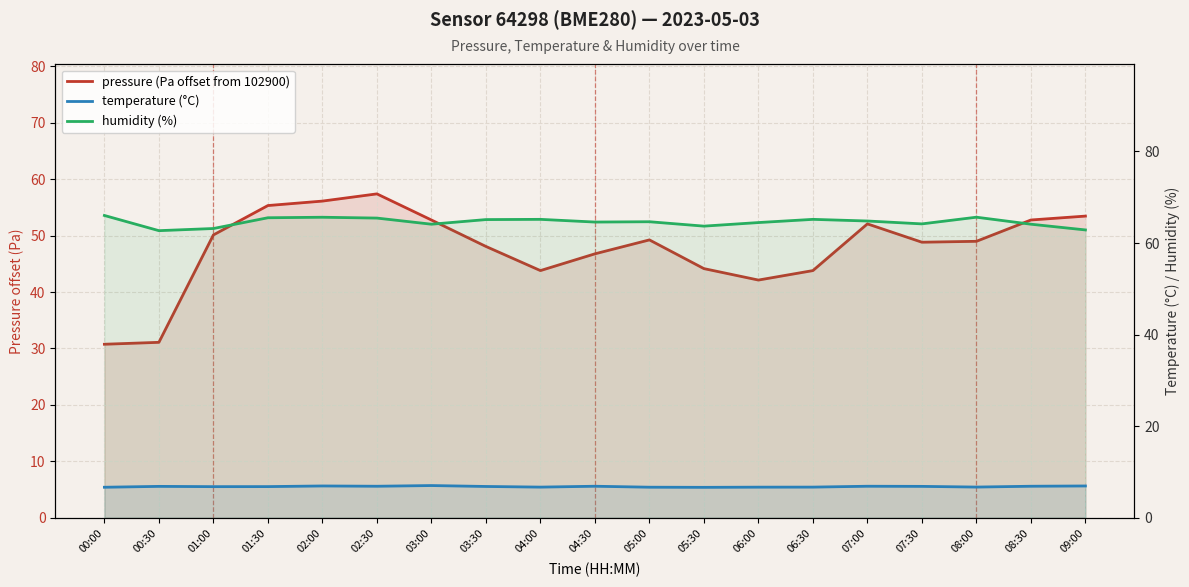

At which category is the sum across all series the highest?

02:30